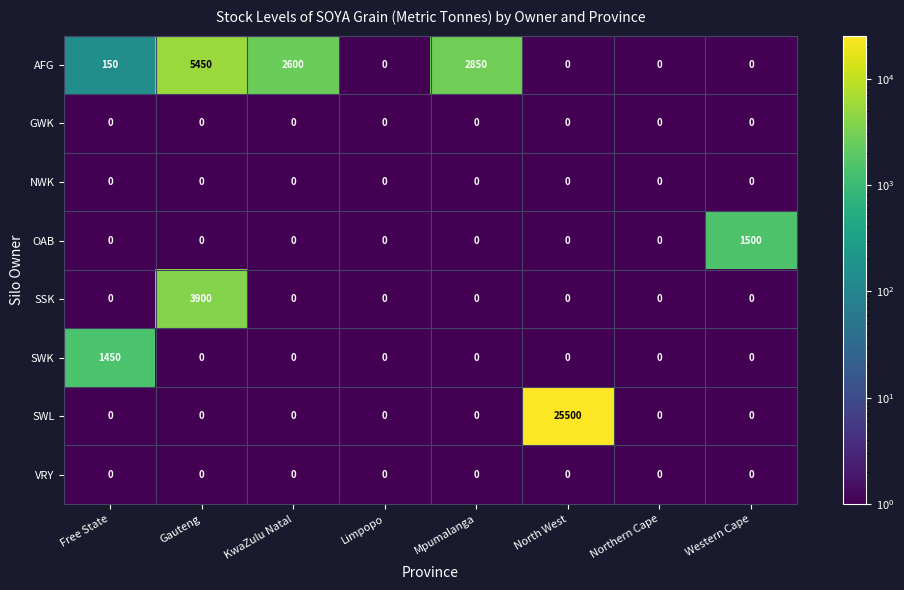

What is the sum of all AFG values?

11050